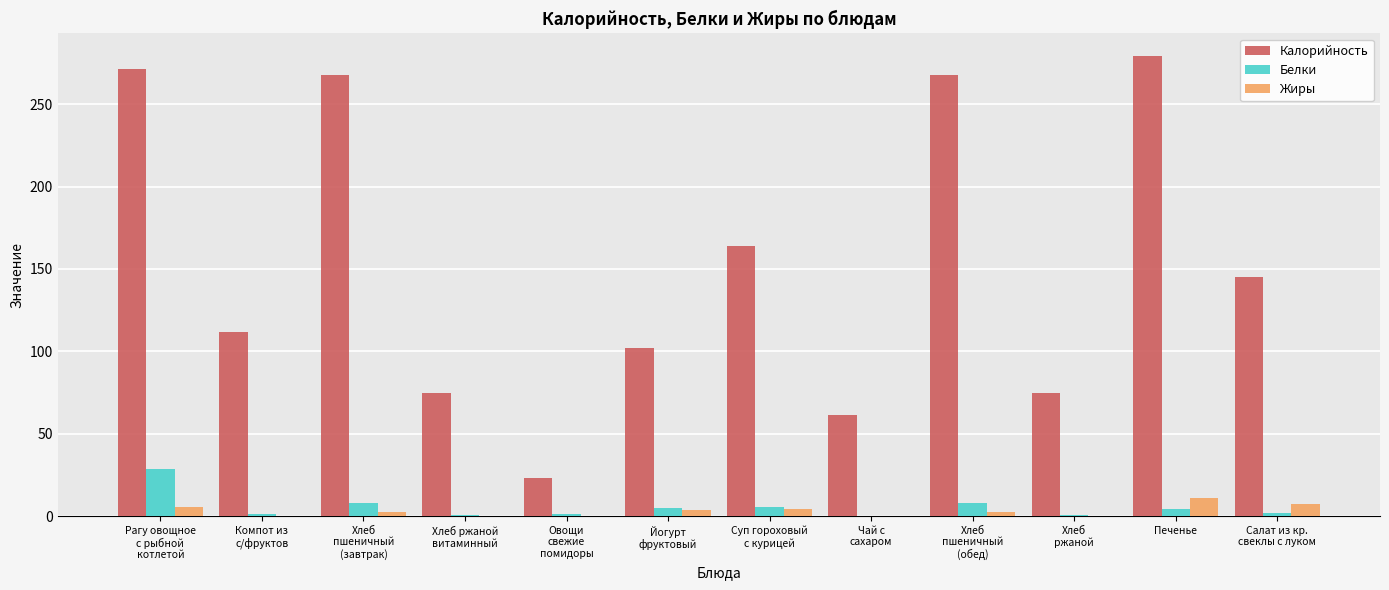

How many groups of bars are there?

12